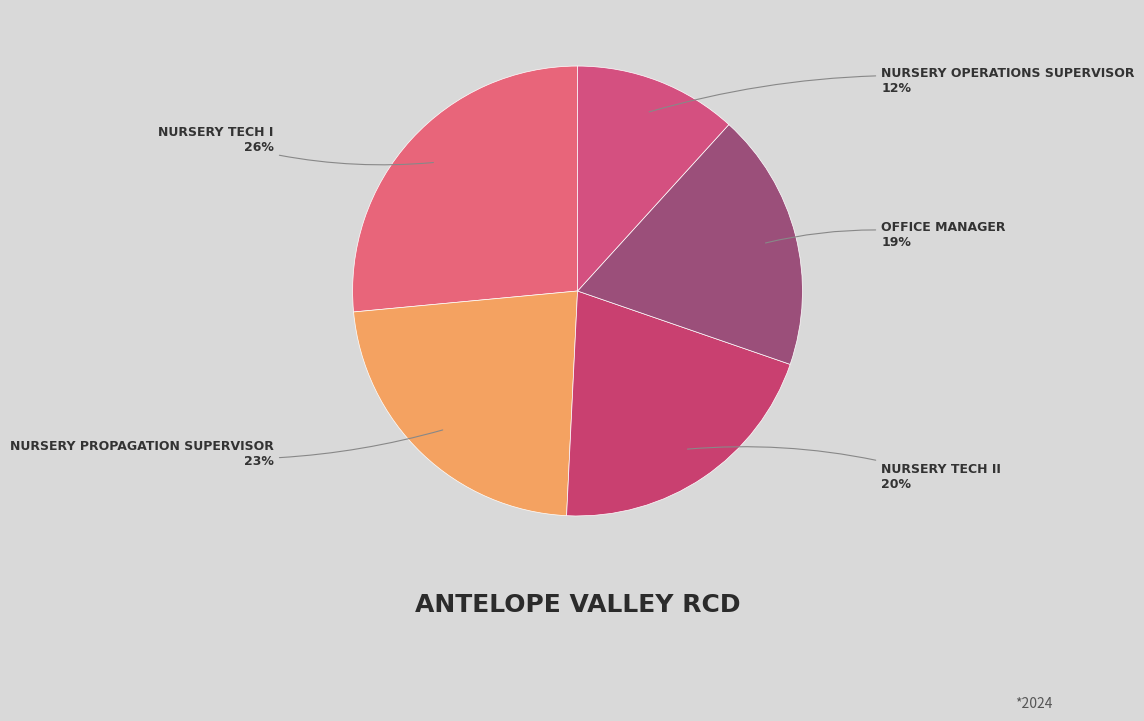

Count the number of slices in the pie.

5